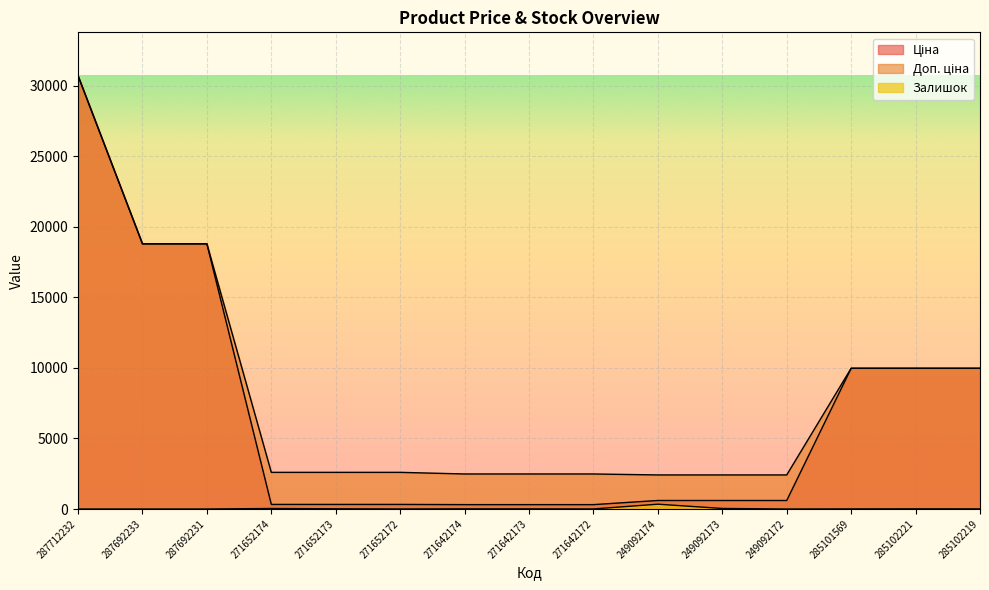

What is the spread (max minus min) of values at 271652172?

2594.3